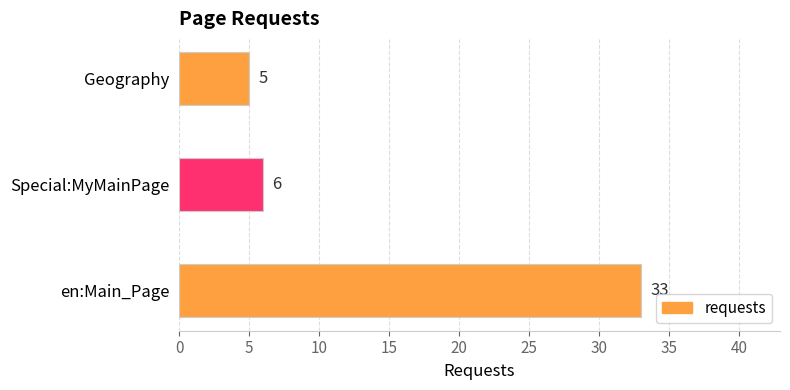

Which category has the lowest value across all series?

Geography